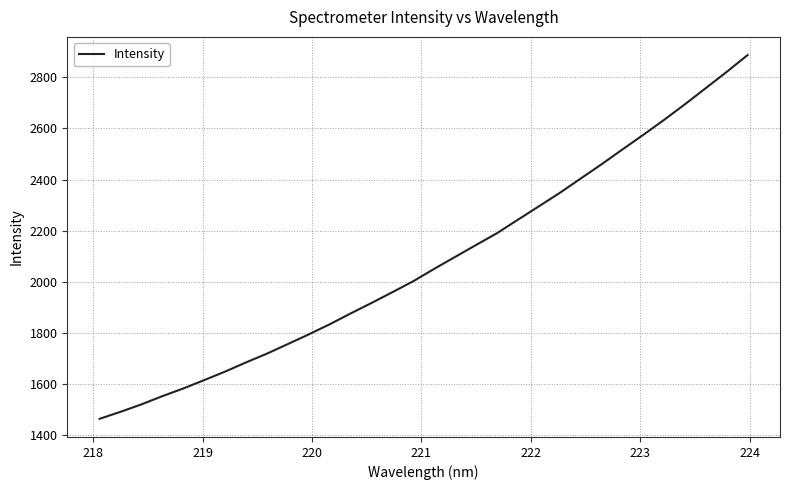

What is the difference between the maximum and minimum values?

1421.9